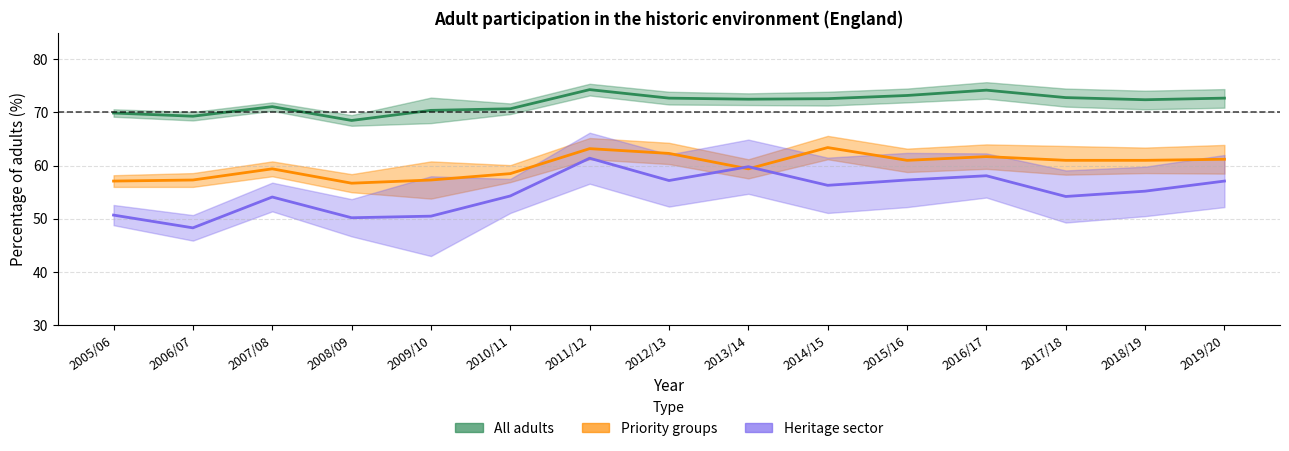

Reading right to left, transcribe all the data shown in this chart.

All adults: 72.7	72.4	72.8	74.2	73.2	72.6	72.5	72.7	74.3	70.7	70.4	68.5	71.1	69.3	69.9
Priority groups: 61.2	61.0	61.0	61.7	61.0	63.4	59.4	62.3	63.2	58.5	57.3	56.7	59.4	57.3	57.1
Heritage sector: 57.1	55.2	54.2	58.1	57.3	56.3	59.8	57.2	61.4	54.3	50.5	50.2	54.1	48.3	50.7